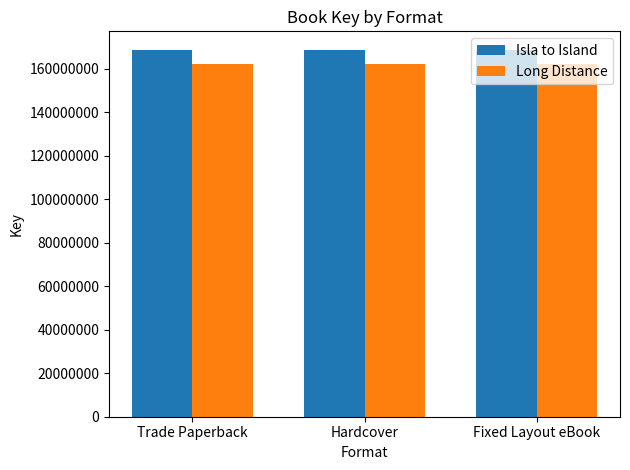

Is it true that Isla to Island equals 282081942 at Trade Paperback?

False